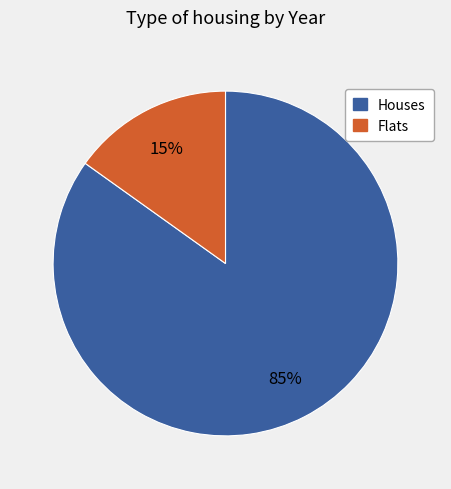

How many segments does this pie chart have?

2